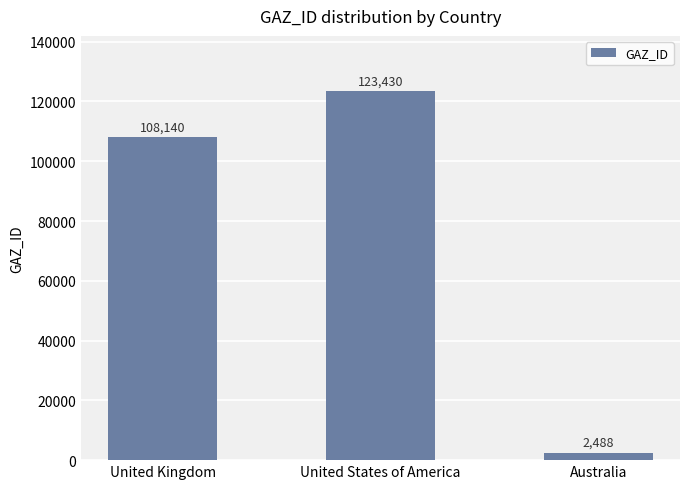

What is the sum of the values at United Kingdom and Australia?

110628